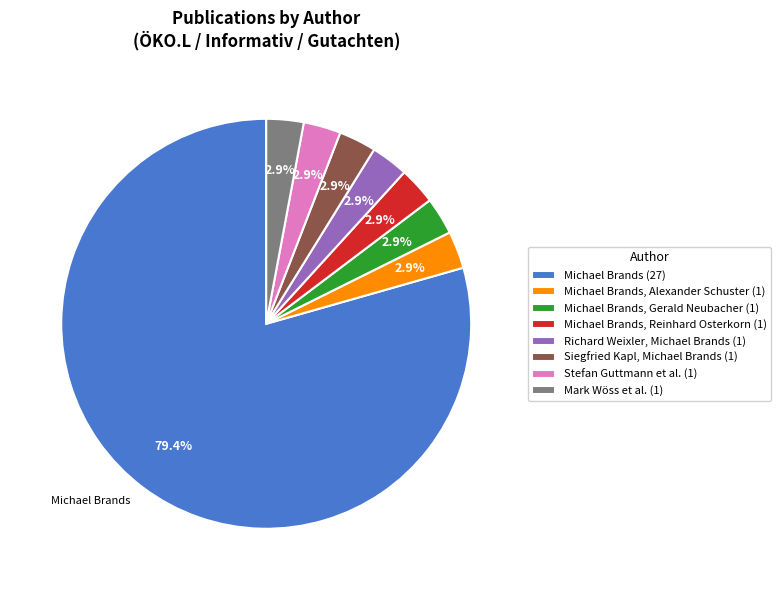

Is there any slice that represents more than half of the pie?

Yes